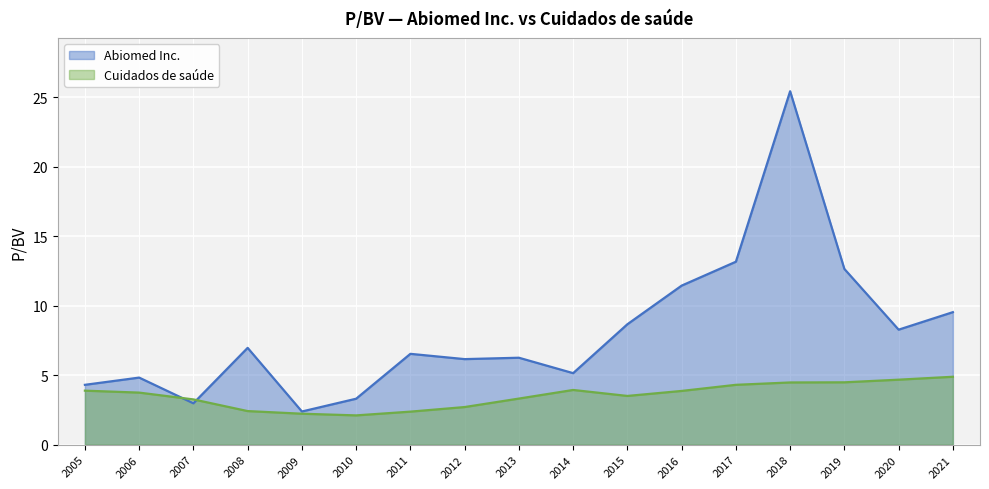

At which category is the sum across all series the highest?

2018